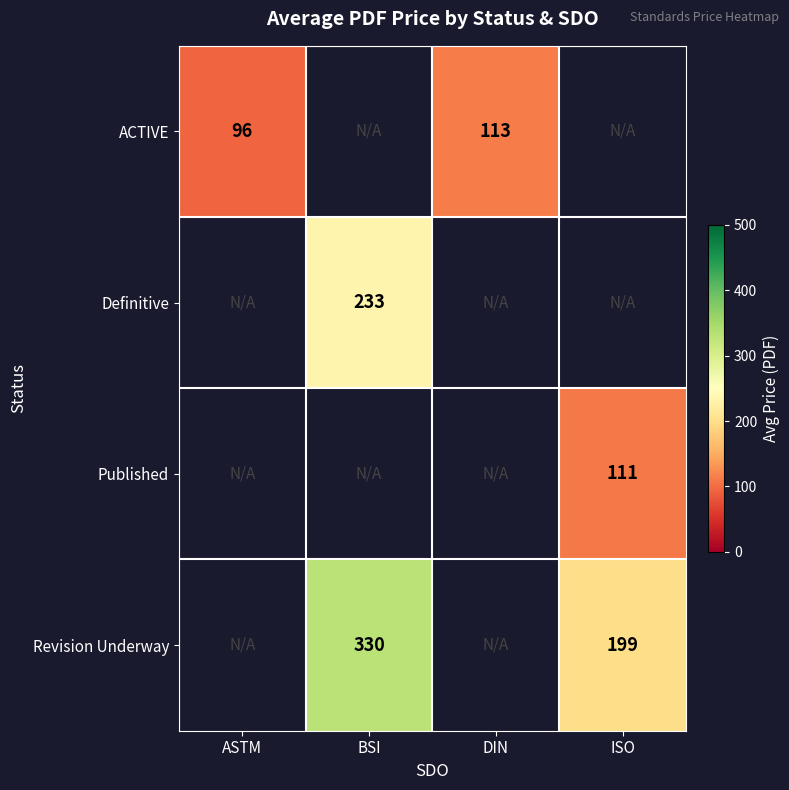

At how many categories does at least one series exceed 272?

1